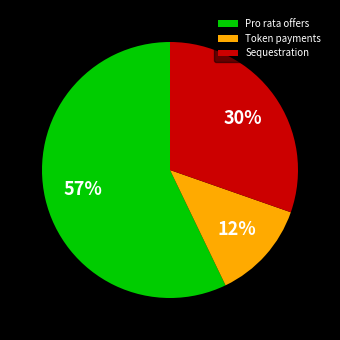

Which has a higher value, Token payments or Sequestration?

Sequestration